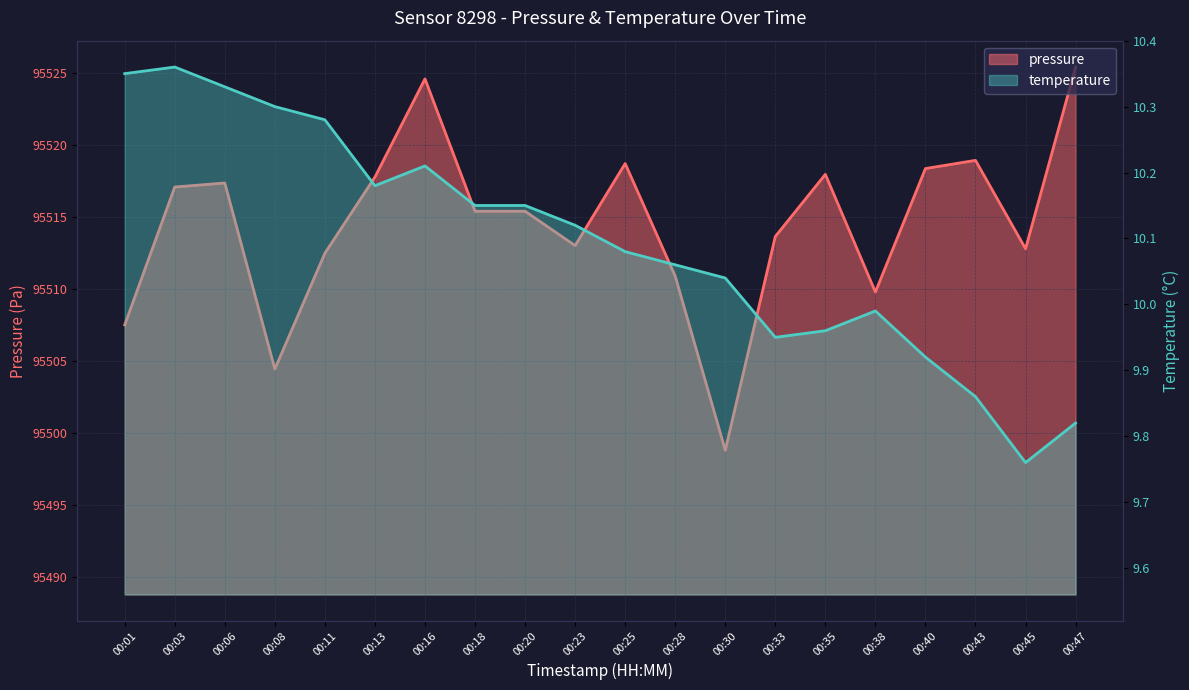

True or false: pressure has more than 1 points higher than both neighbors.

True